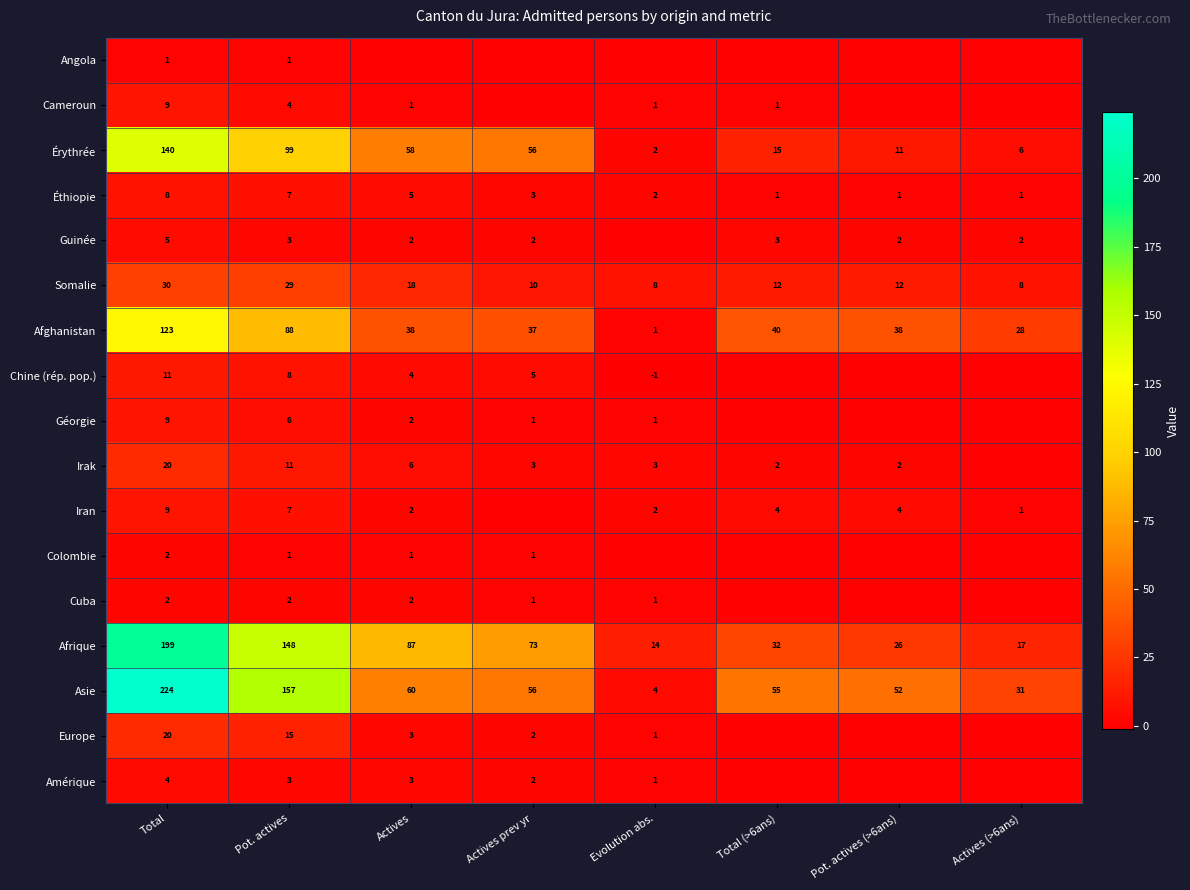

Is it true that Irak equals 2 at Pot. actives (>6ans)?

True